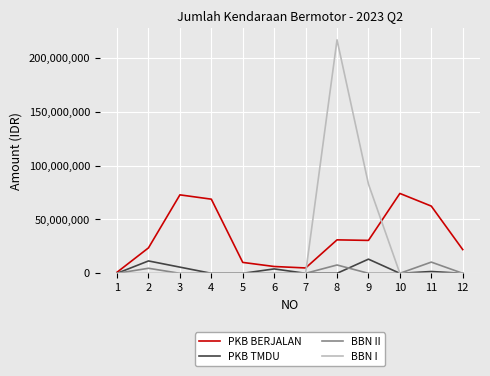

List the series in order of their peak value, highest first.

BBN I, PKB BERJALAN, PKB TMDU, BBN II